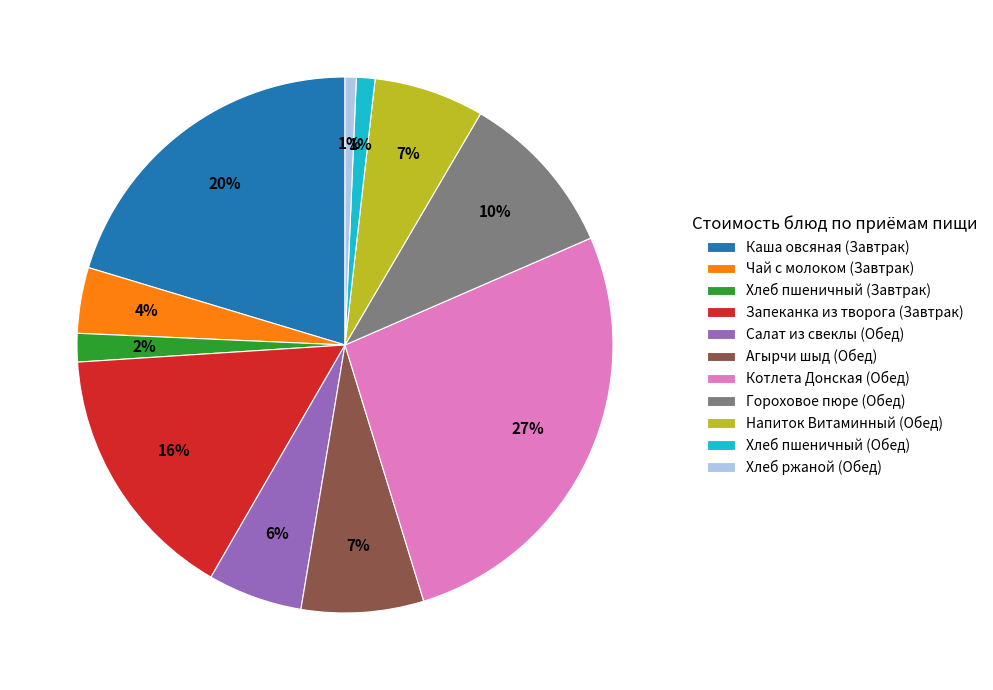

To the nearest percent, what percentage of the pie is Запеканка из творога (Завтрак)?

16%